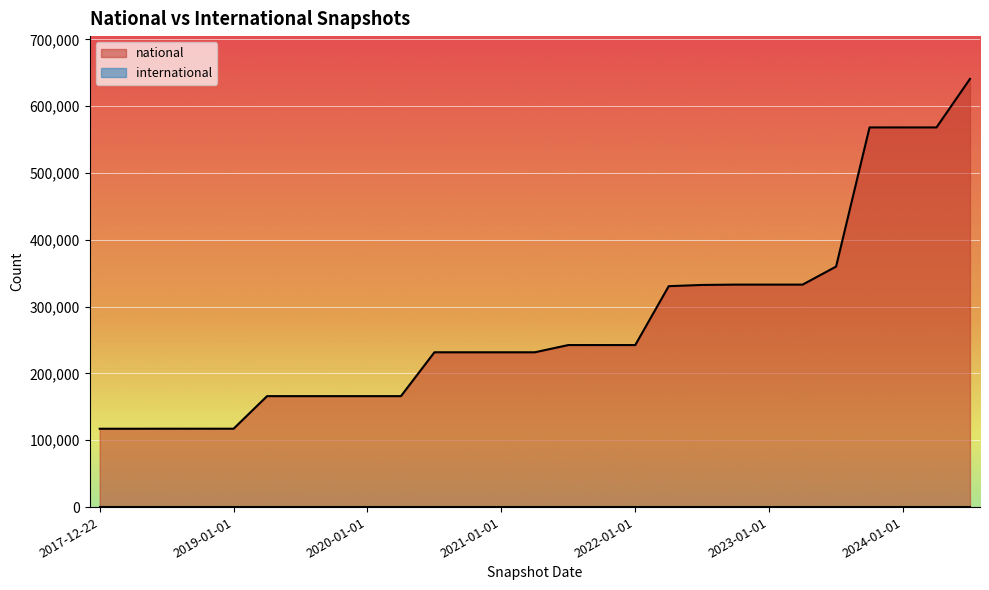

Rank the categories by value from lowest to highest.

2017-12-22, 2018-04-09, 2018-07-11, 2018-09-28, 2019-01-01, 2019-04-06, 2019-07-01, 2019-10-09, 2020-01-01, 2020-04-01, 2020-07-01, 2020-10-01, 2021-01-01, 2021-04-01, 2021-07-01, 2021-10-01, 2022-01-01, 2022-04-01, 2022-07-01, 2022-10-01, 2023-01-01, 2023-04-01, 2023-07-01, 2023-10-01, 2024-01-01, 2024-04-01, 2024-07-01